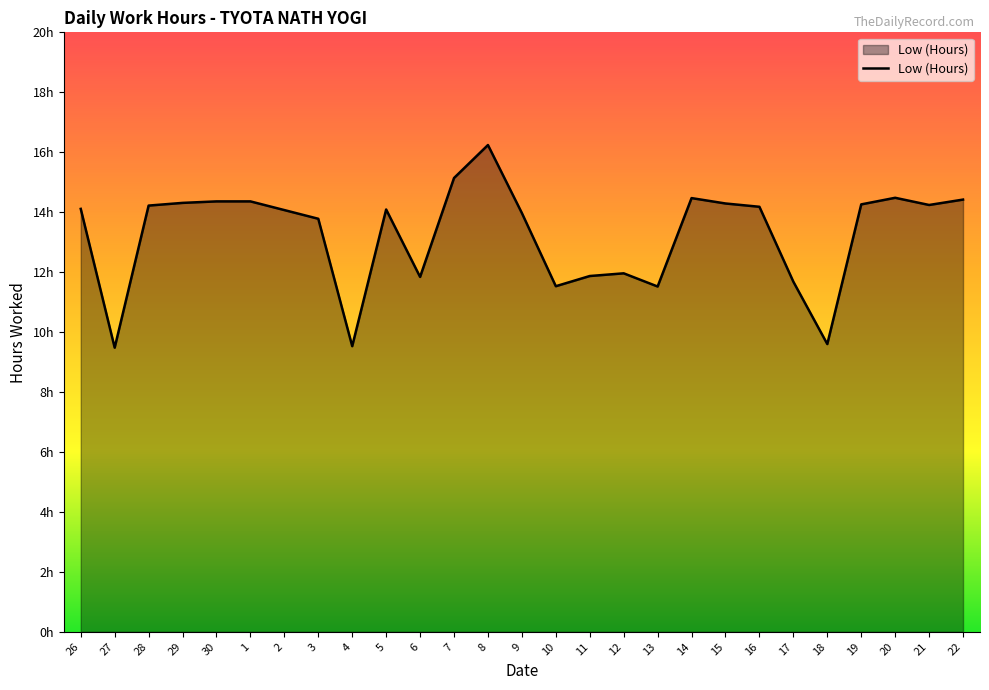

Does the chart display data point markers on the line(s)?

No